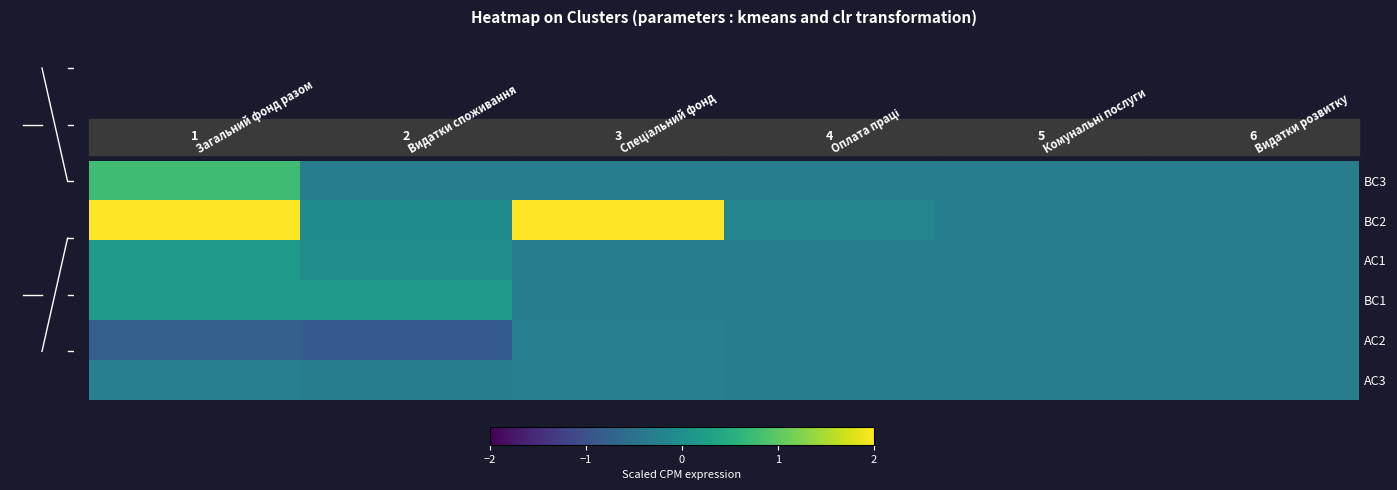

Is the value of BC1 at Комунальні послуги greater than the value of BC3 at Видатки споживання?

No